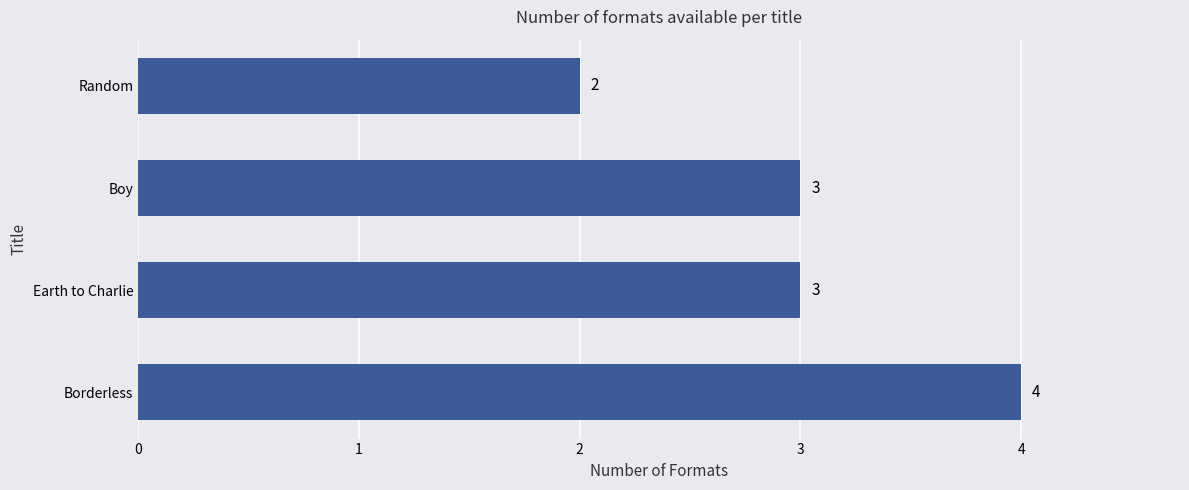

Count the values in the range 3 to 4.

3